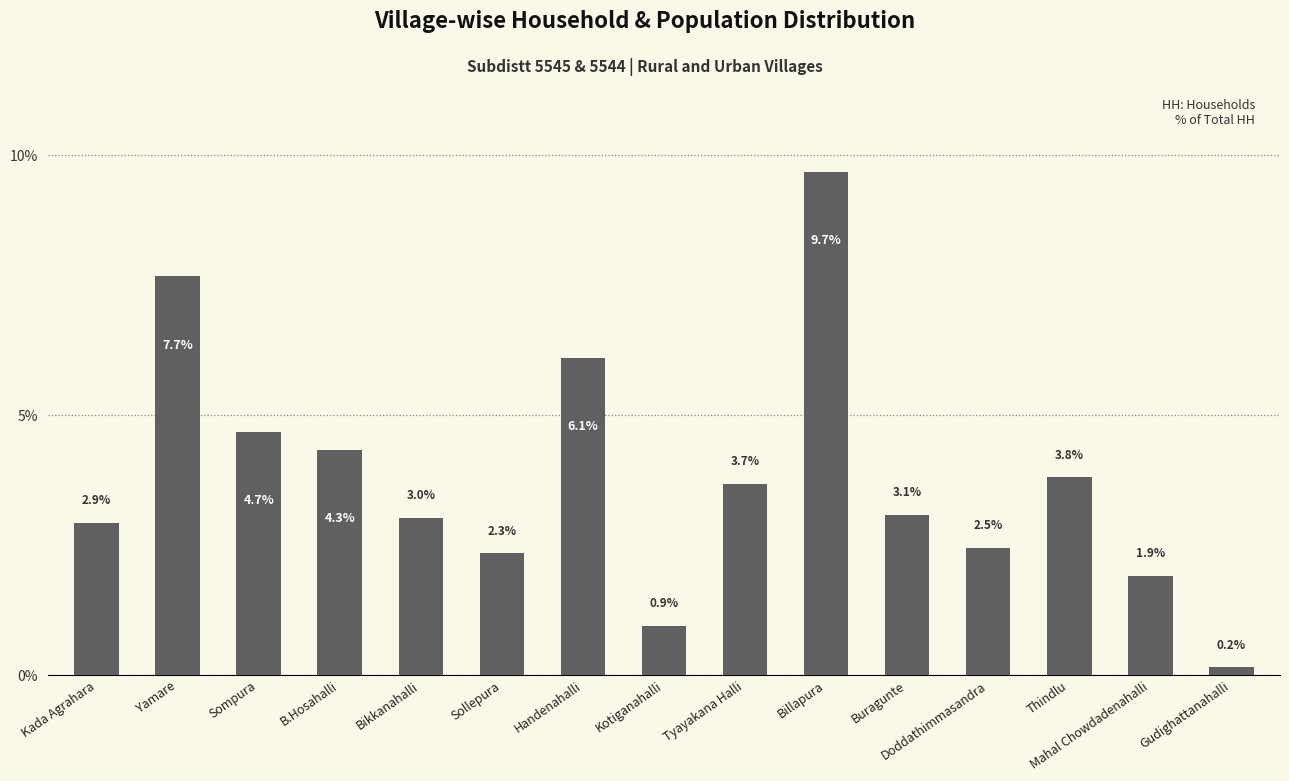

Where does the data first go above 3?

Yamare